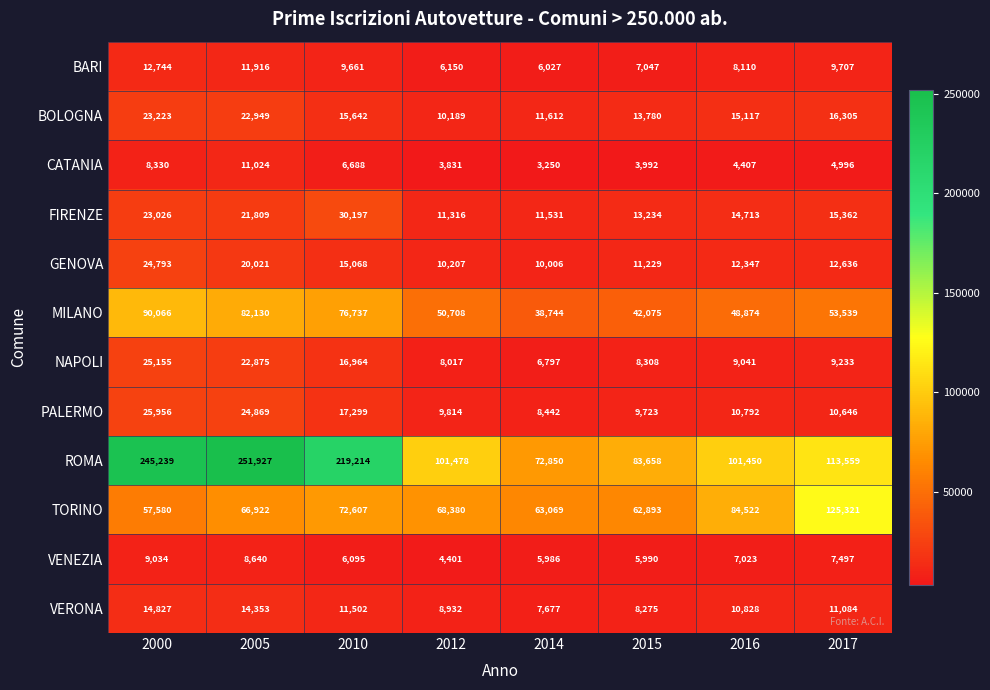

Is the value of BOLOGNA at 2000 greater than the value of MILANO at 2017?

No